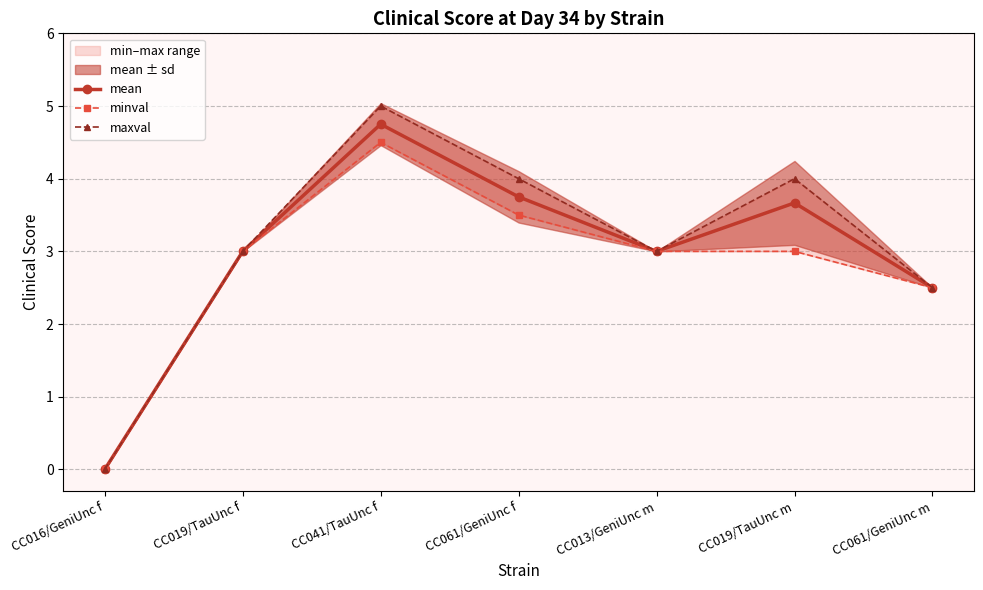

How many positive values does the minval series have?

6